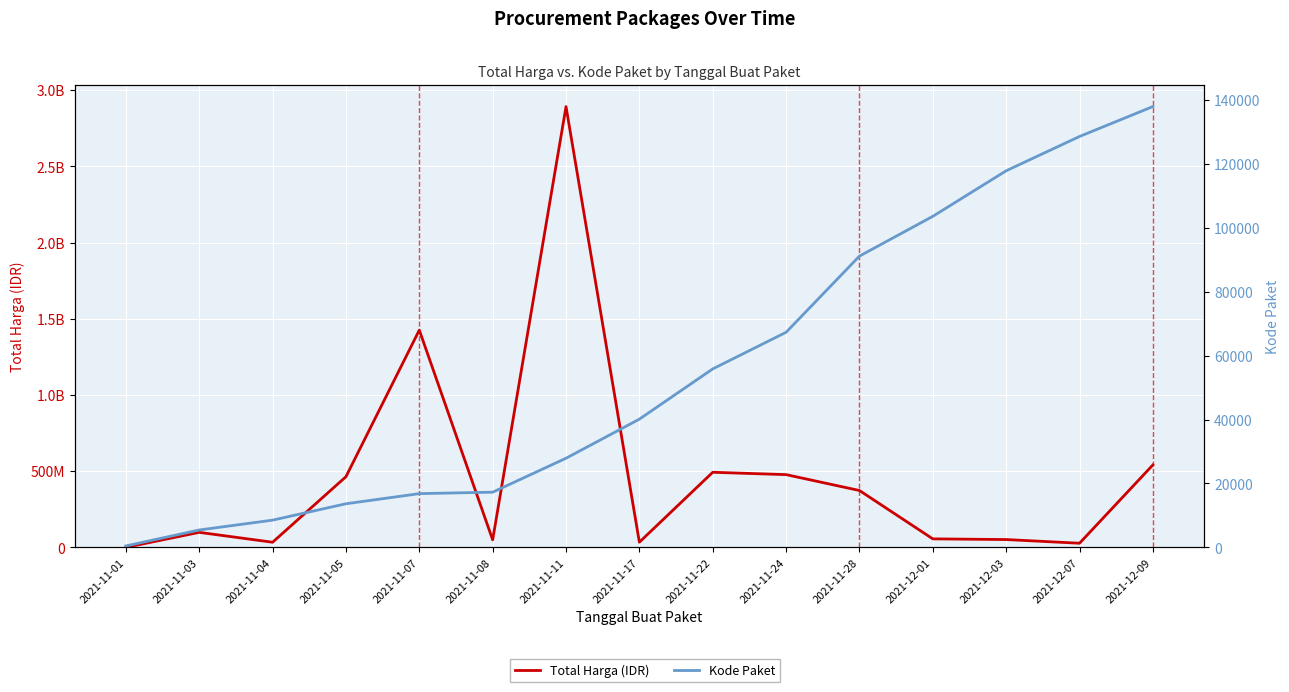

True or false: Total Harga (IDR) and Kode Paket intersect in this chart.

False